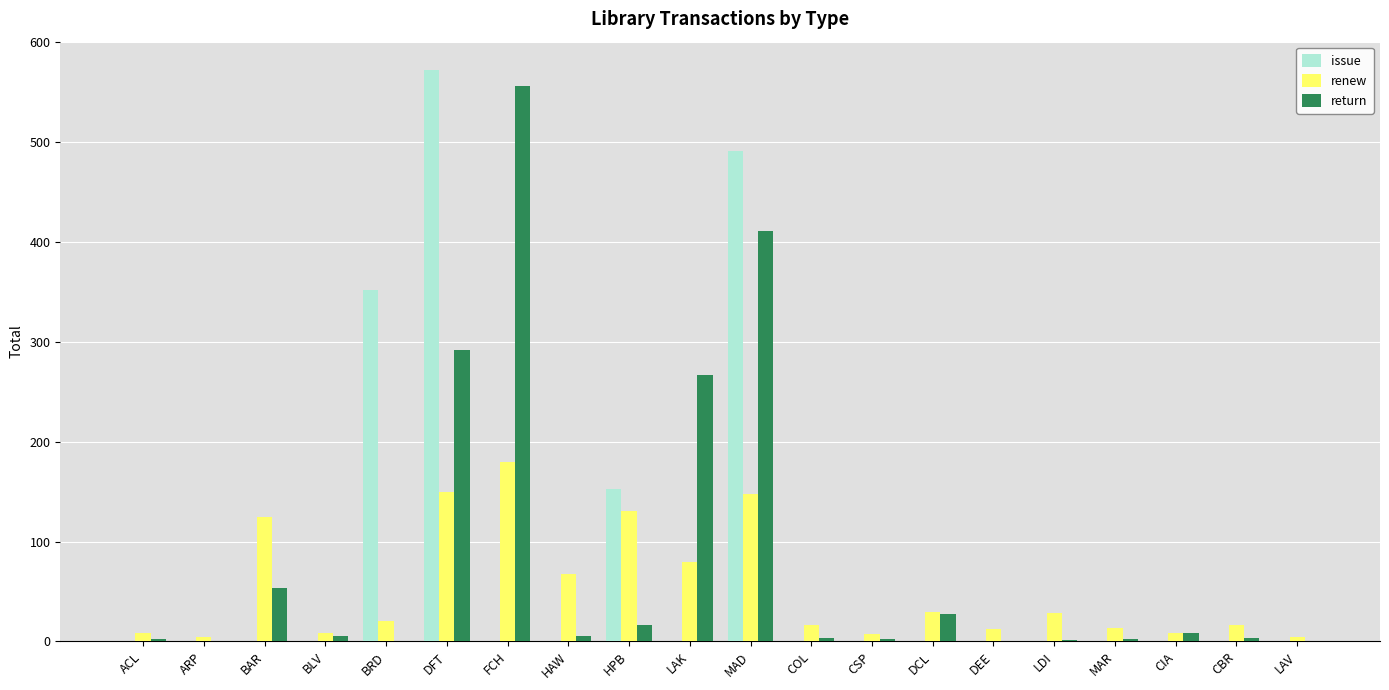

Does the chart contain stacked bars?

No